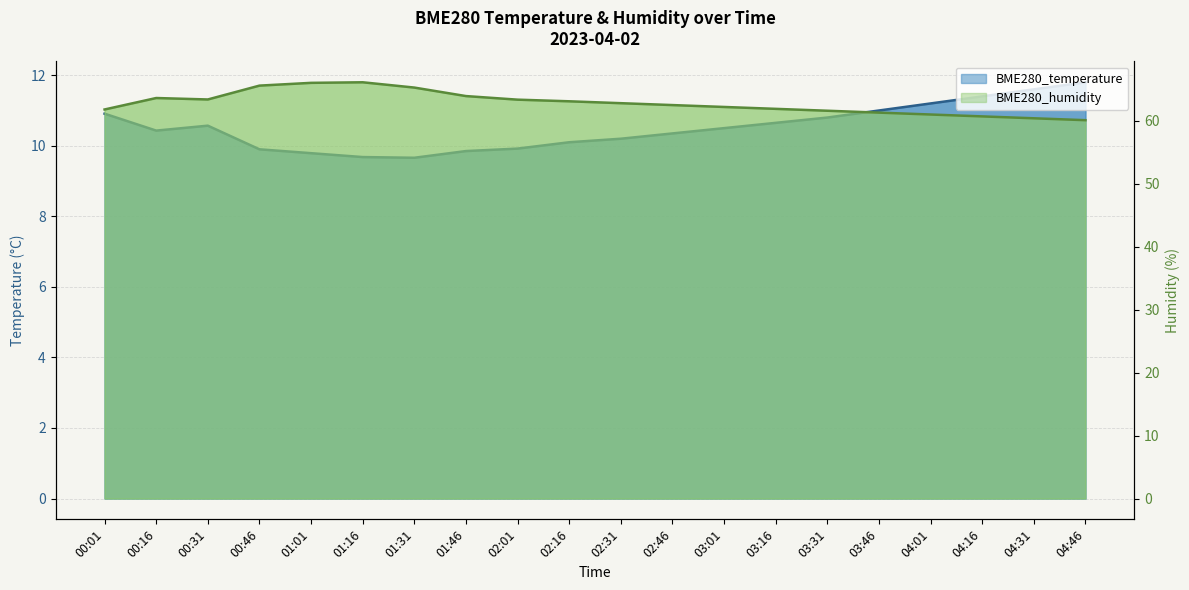

True or false: BME280_humidity has more than 0 interior local peaks.

True